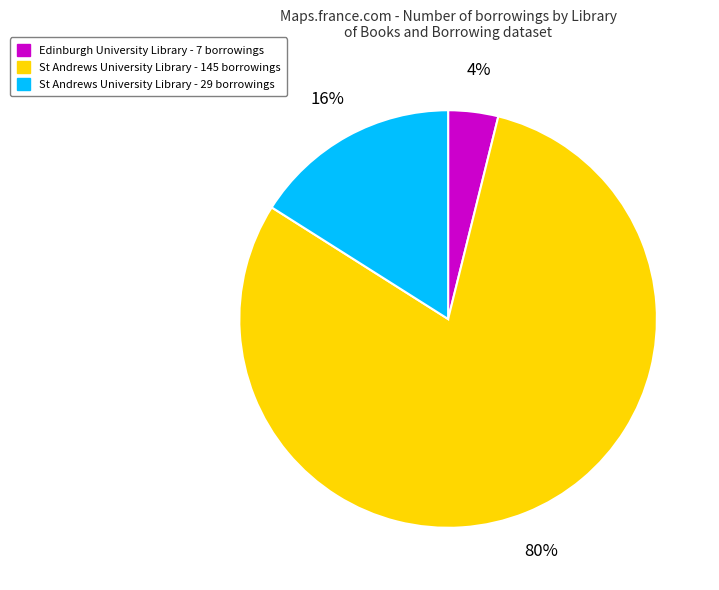

Is there any slice that represents more than half of the pie?

Yes